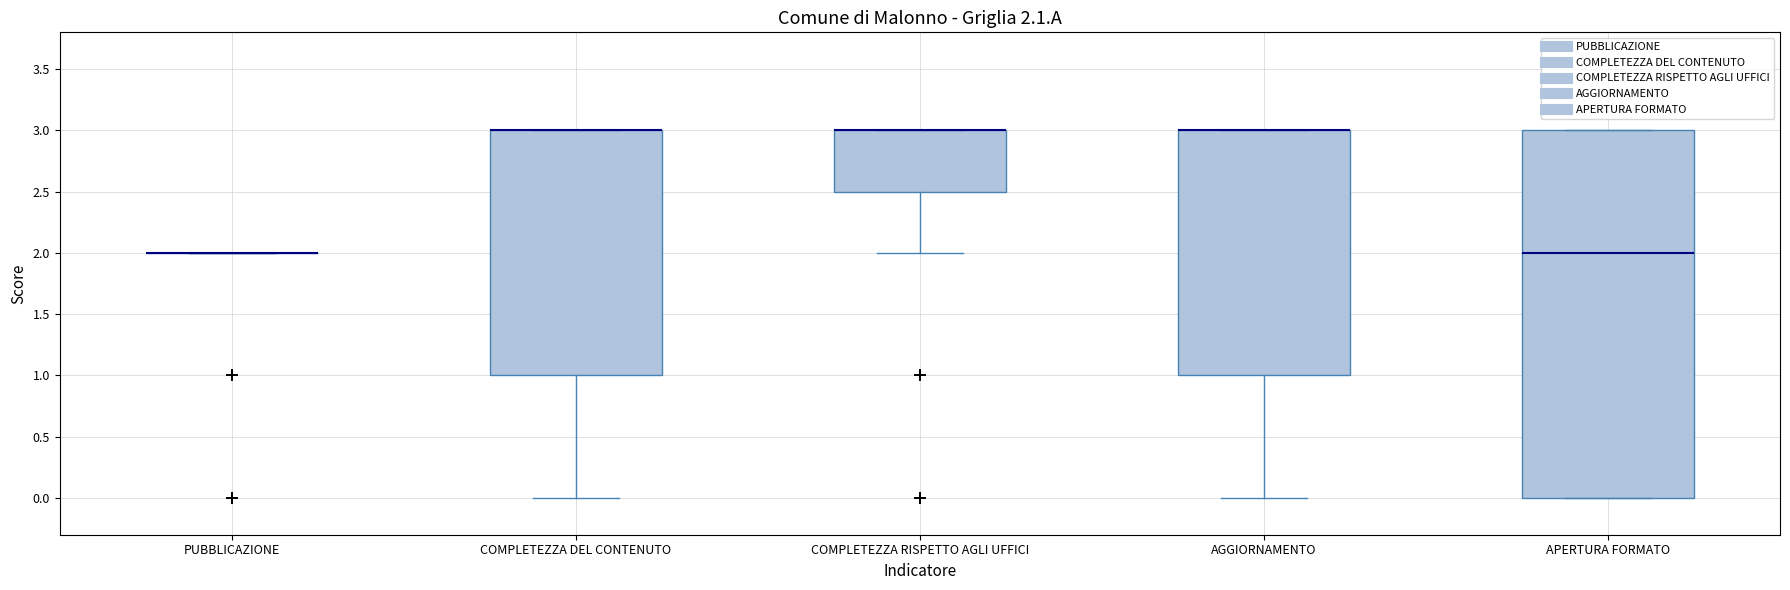

Where is the lower edge of the box for AGGIORNAMENTO on the y-axis? The values are not printed on the chart, so give them approximately, as read against the axis.

1.0